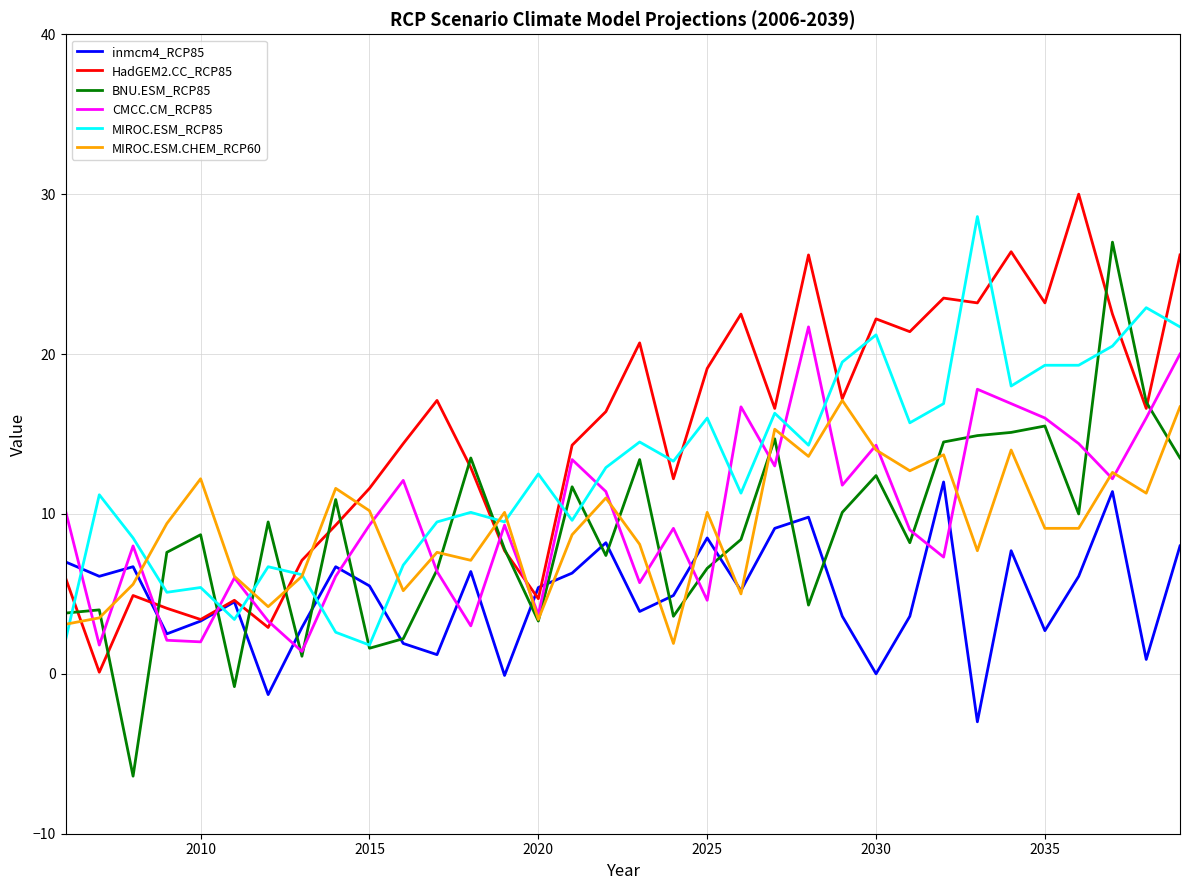

What is the smallest value displayed?

-6.4